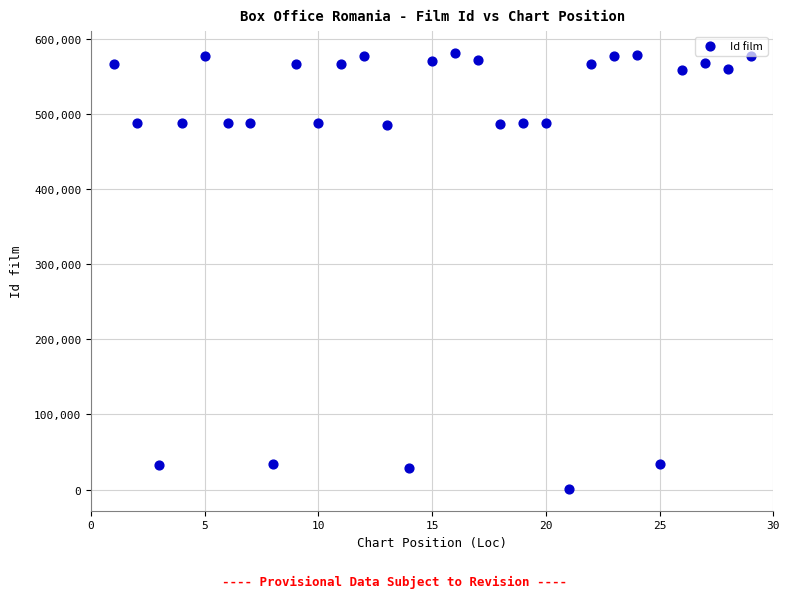

What is the range of X values (max minus min)?

28